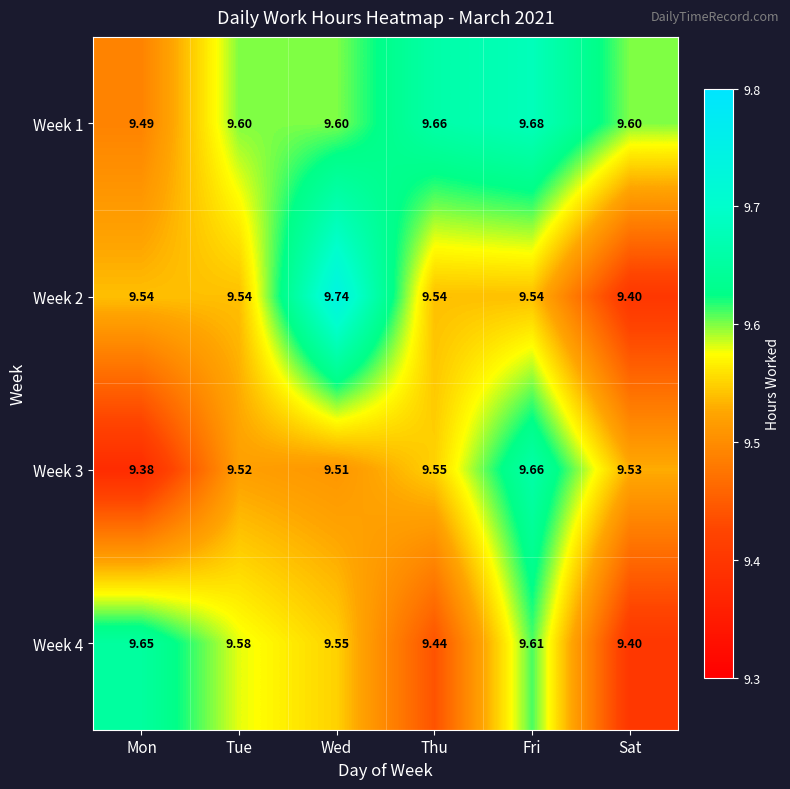

Which series has the largest range (max minus min)?

Week 2